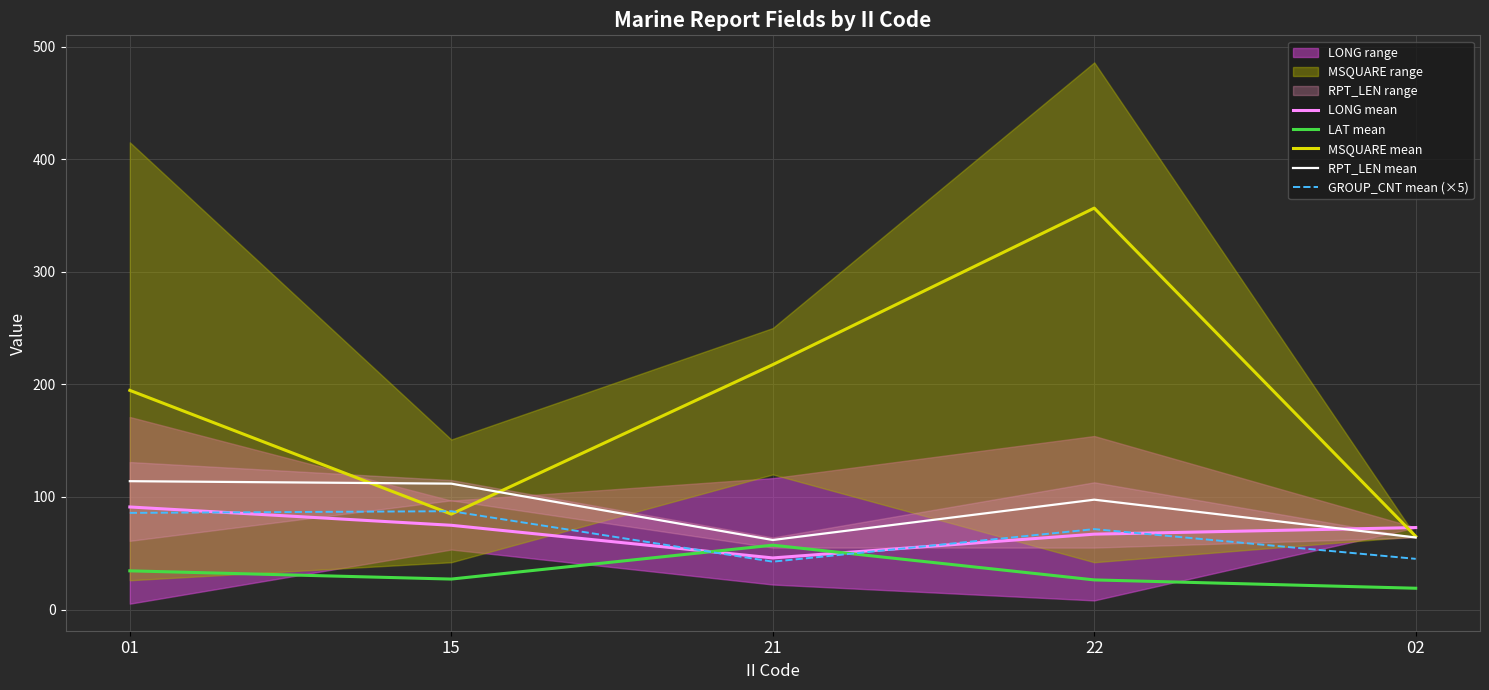

Which has a higher value, 21 or 01?

01